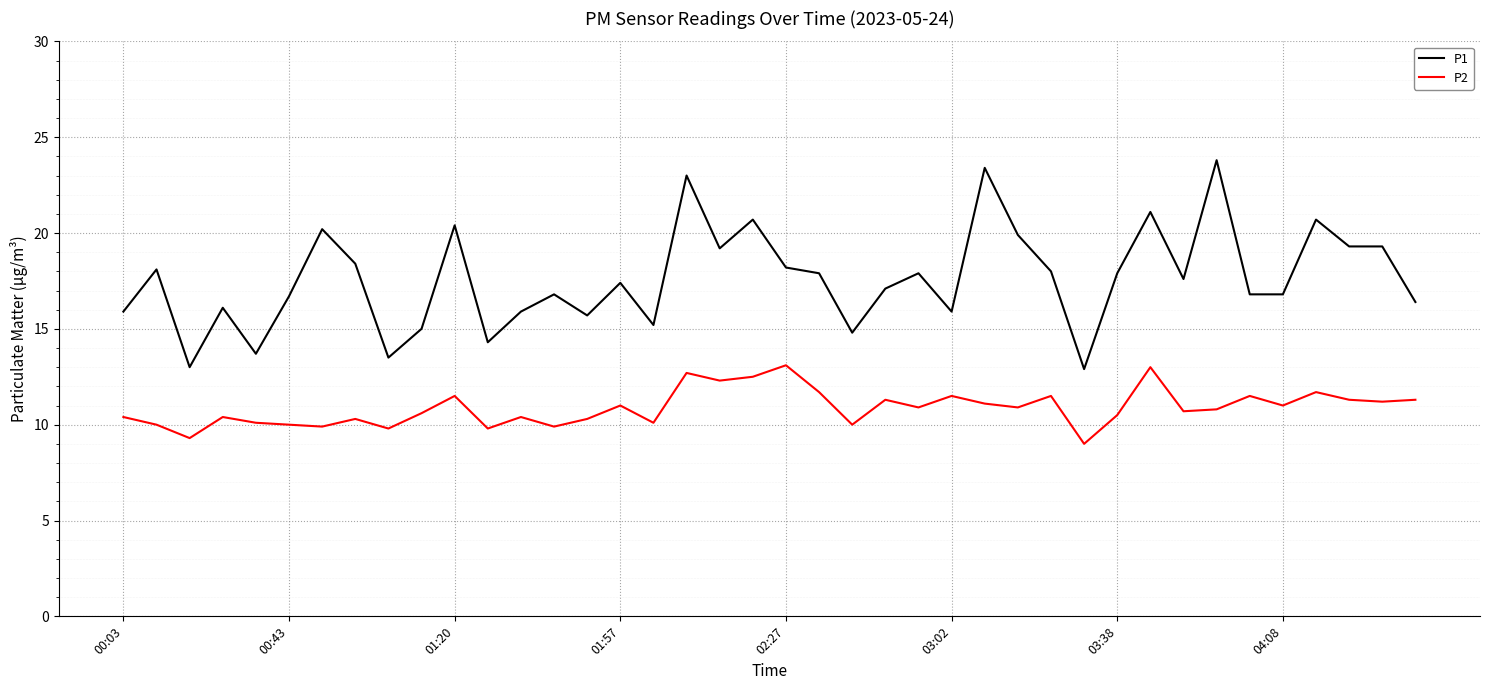

True or false: P1 and P2 cross at least once.

False